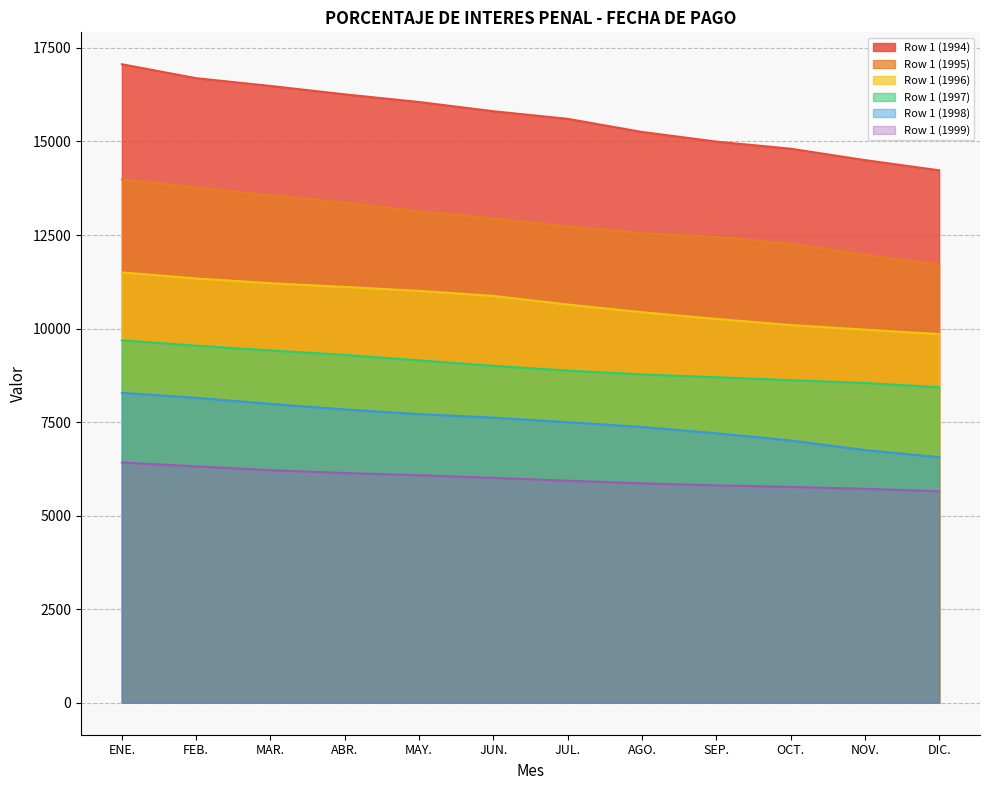

What is the value of the Row 1 (1997) point at the 3rd from the left?

9415.9